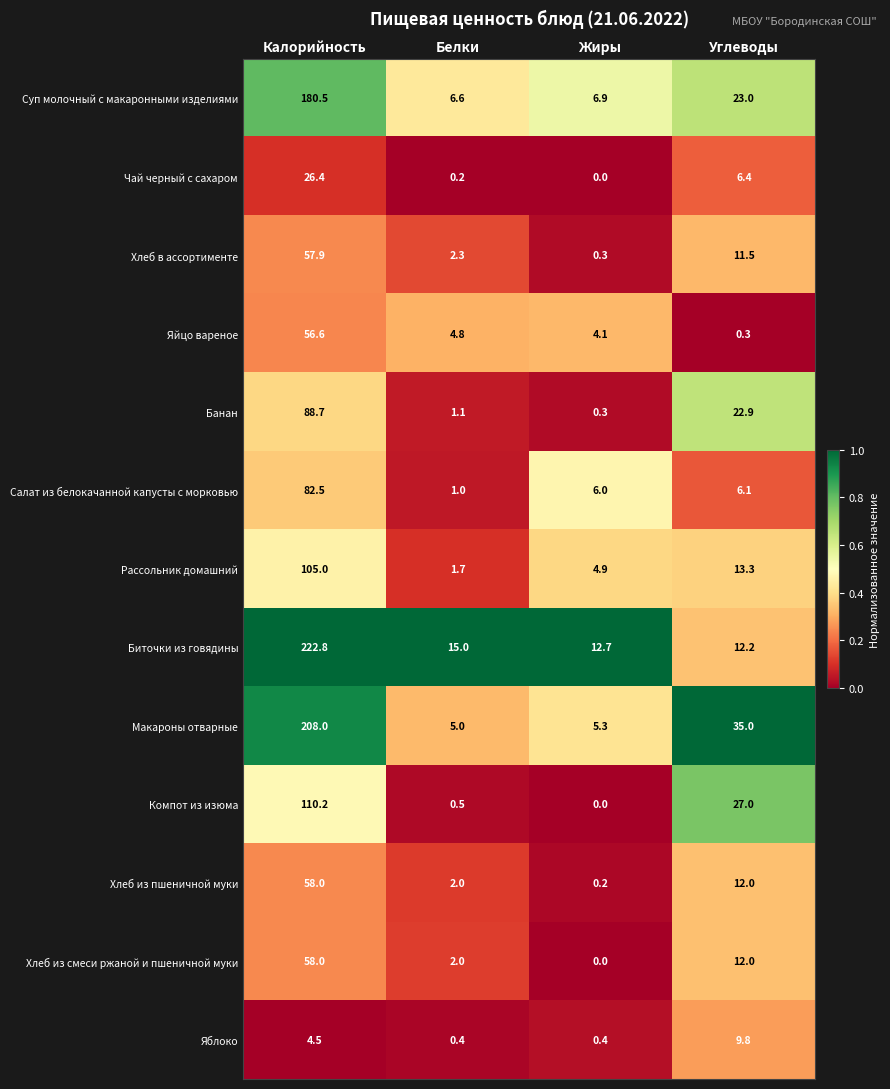

True or false: Яблоко has a value of 14.4 at Углеводы.

False